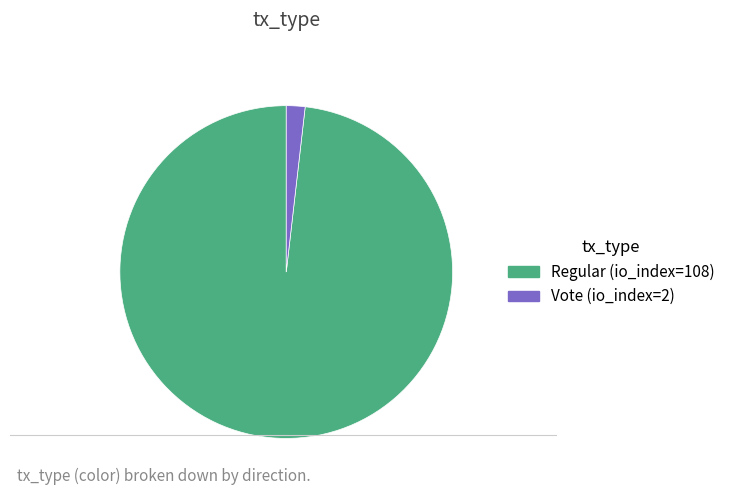

Is the sum of Vote (io_index=2) and Regular (io_index=108) greater than half?

Yes